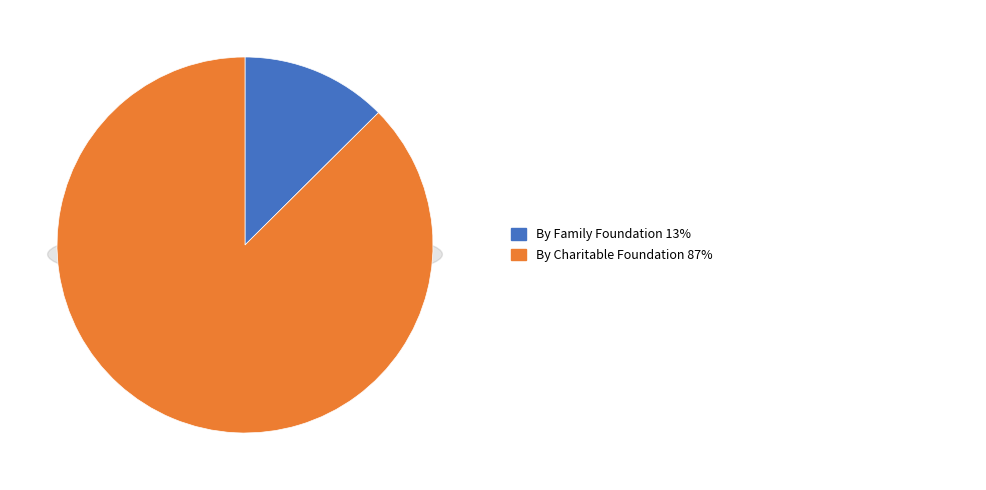

Which category has the biggest portion of the pie?

By Charitable Foundation